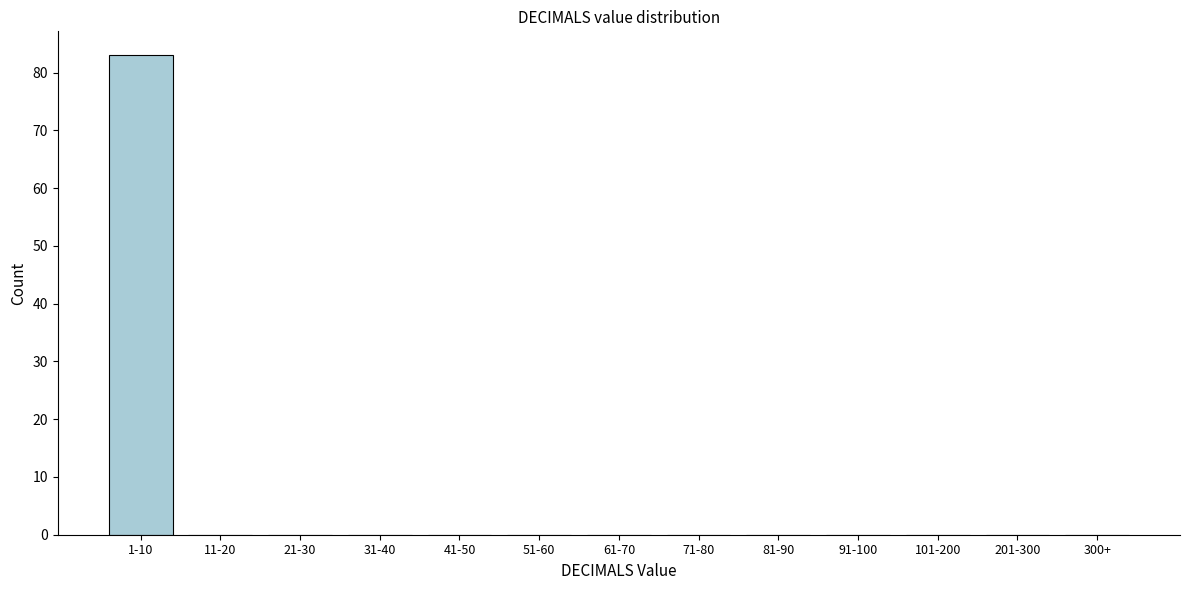

Reading right to left, extract all data points from this chart.

300+=0	201-300=0	101-200=0	91-100=0	81-90=0	71-80=0	61-70=0	51-60=0	41-50=0	31-40=0	21-30=0	11-20=0	1-10=83